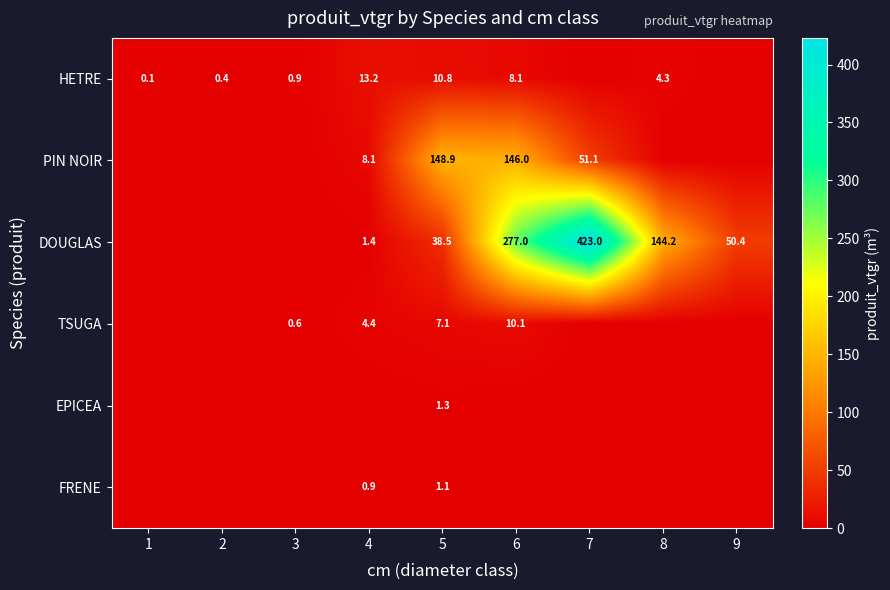

What is the total value across all series at 2?

0.4